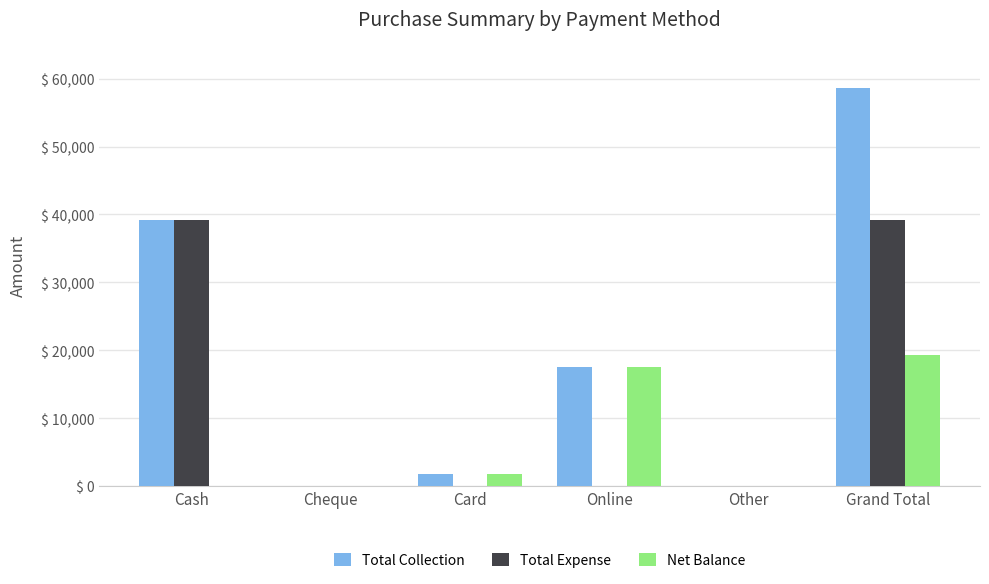

What is the average value of the Total Expense series?

13083